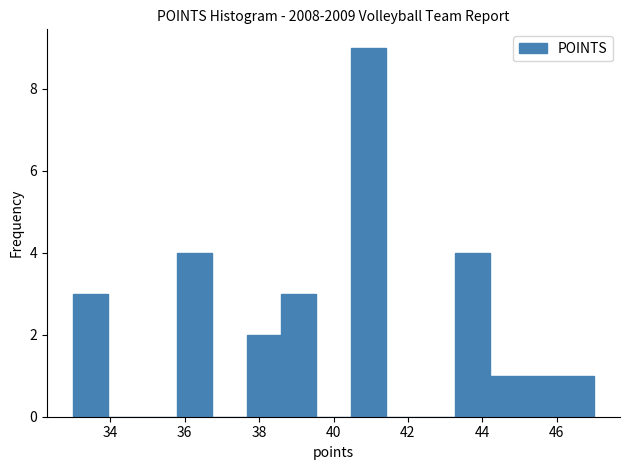

What is the height of the bar covering 45.2 to 46.0 on the x-axis? Neither the bar edges nor the heights are printed on the chart, so give them approximately, as read against the axes.

1